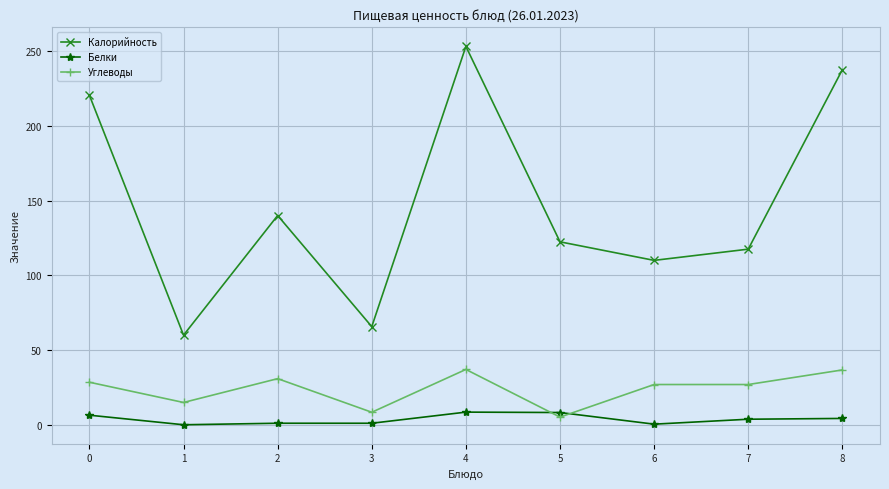

What is the greatest value displayed?

253.1